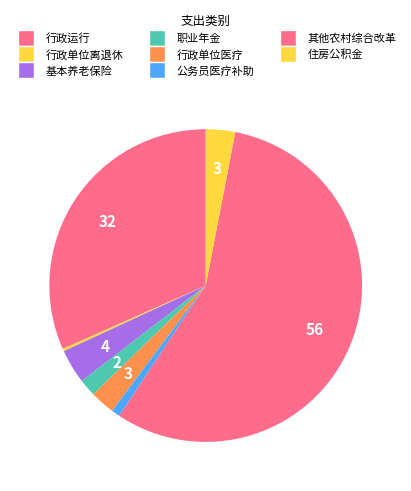

What portion of the pie excludes 公务员医疗补助?

99.1%